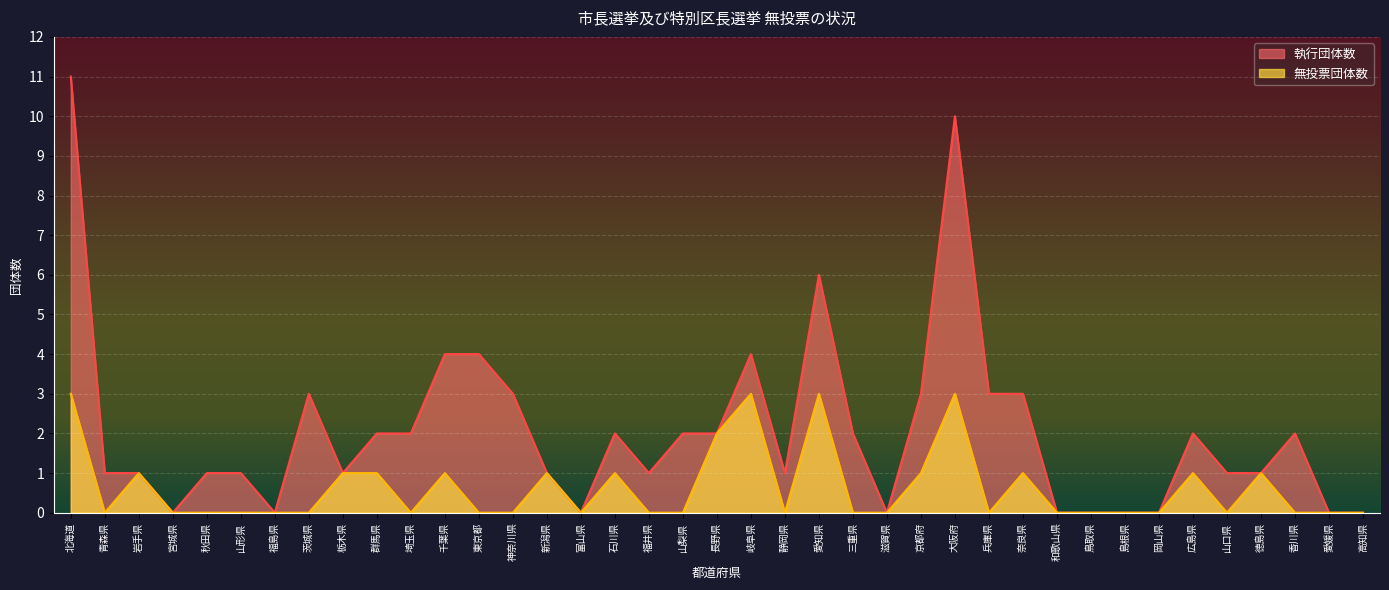

What is the label of the 31st point from the left?

鳥取県